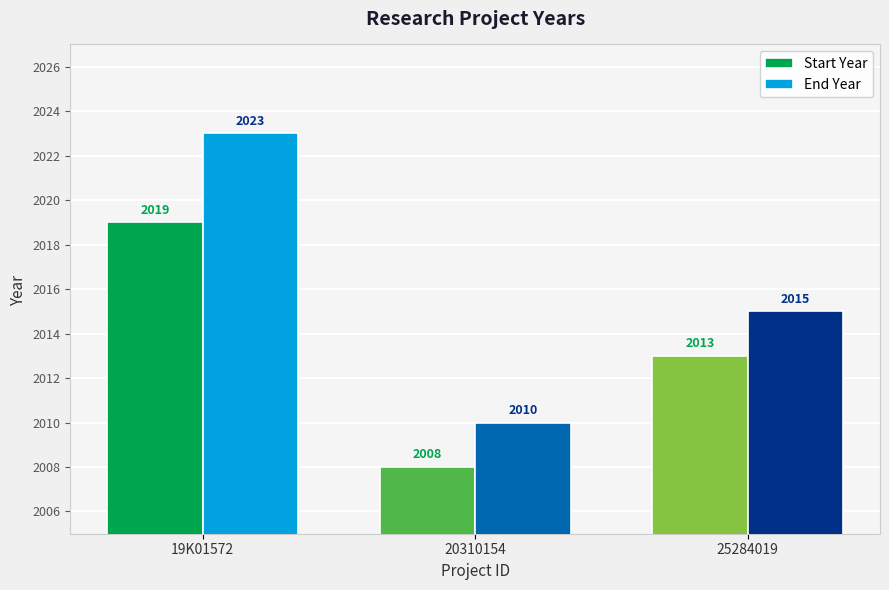

Rank the categories by End Year value from lowest to highest.

20310154, 25284019, 19K01572